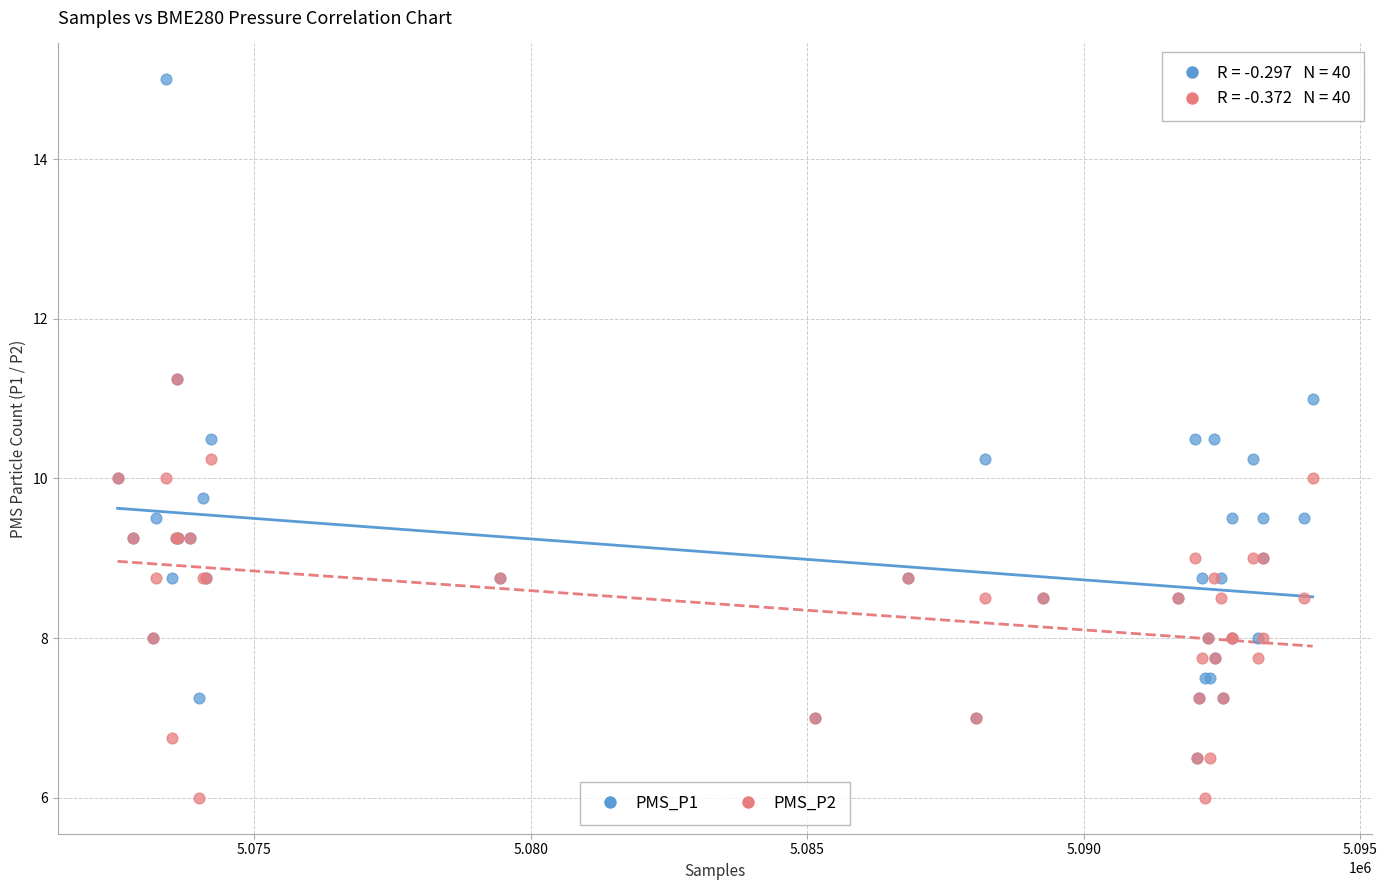

Which series reaches the maximum Y coordinate?

PMS_P1